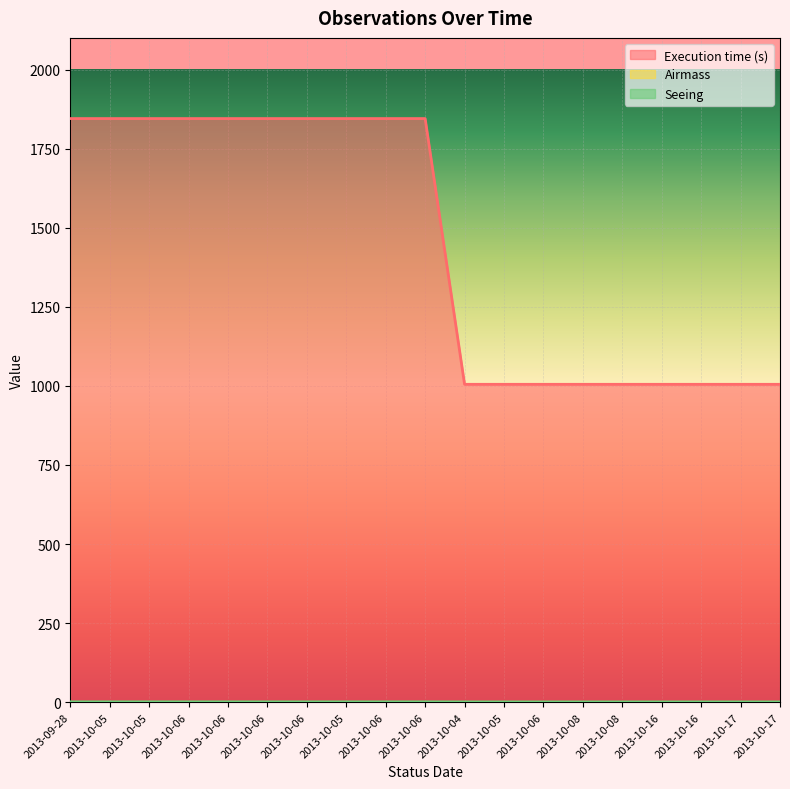

How many Execution time (s) values are between 1005 and 1845?

19